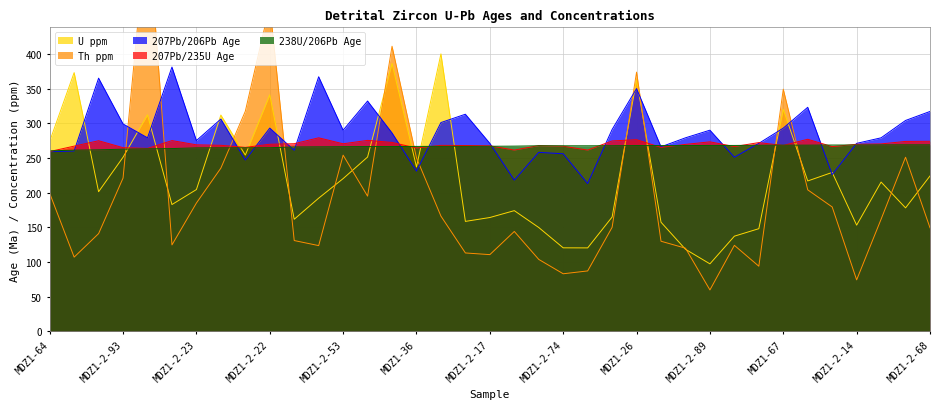

After their last crossing, which series has the higher values: 207Pb/235U Age or U ppm?

207Pb/235U Age